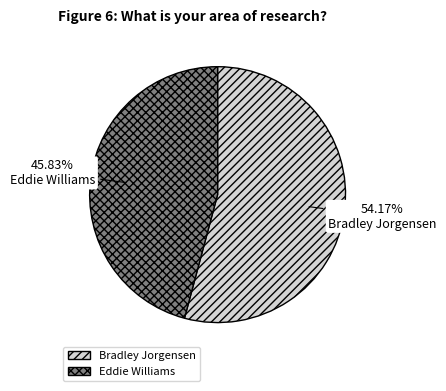

Rank the categories by value from highest to lowest.

Bradley Jorgensen, Eddie Williams